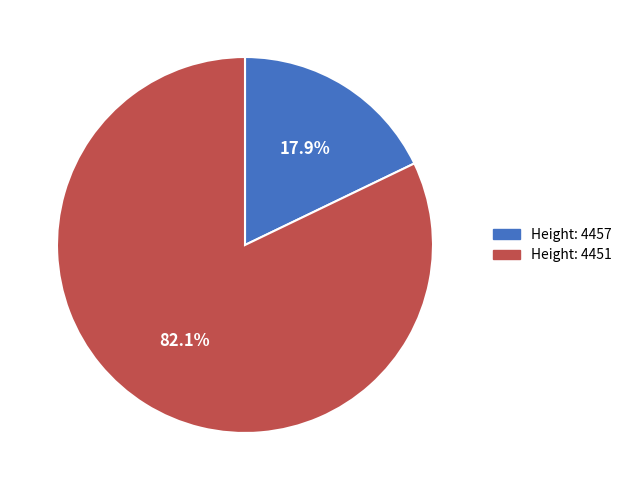

Is there any slice that represents more than half of the pie?

Yes